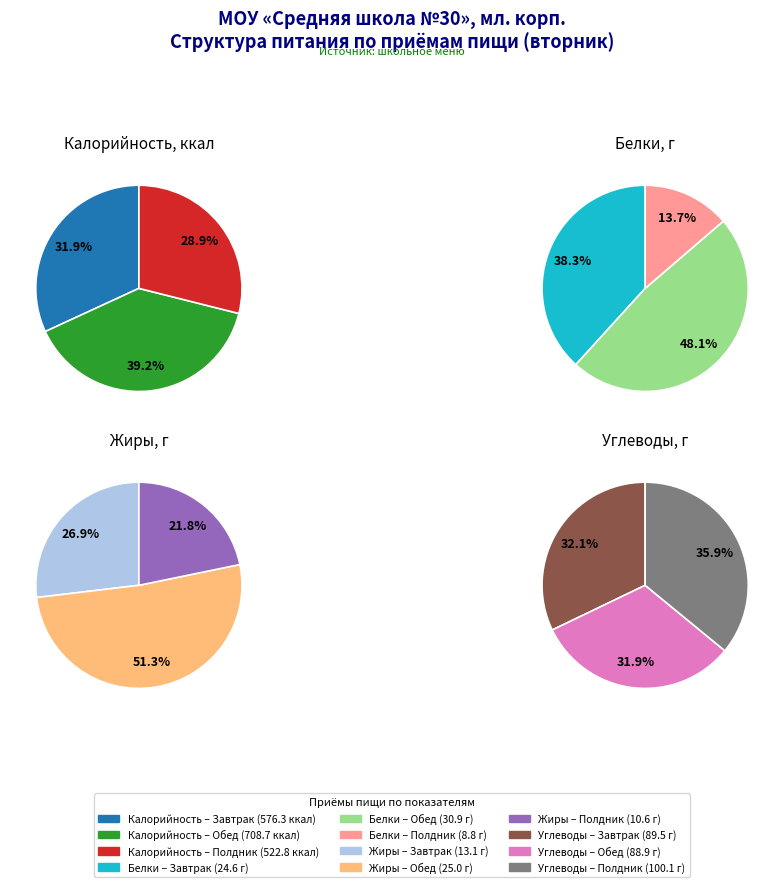

To the nearest percent, what is the difference between the largest and smallest slice percentages?

30%